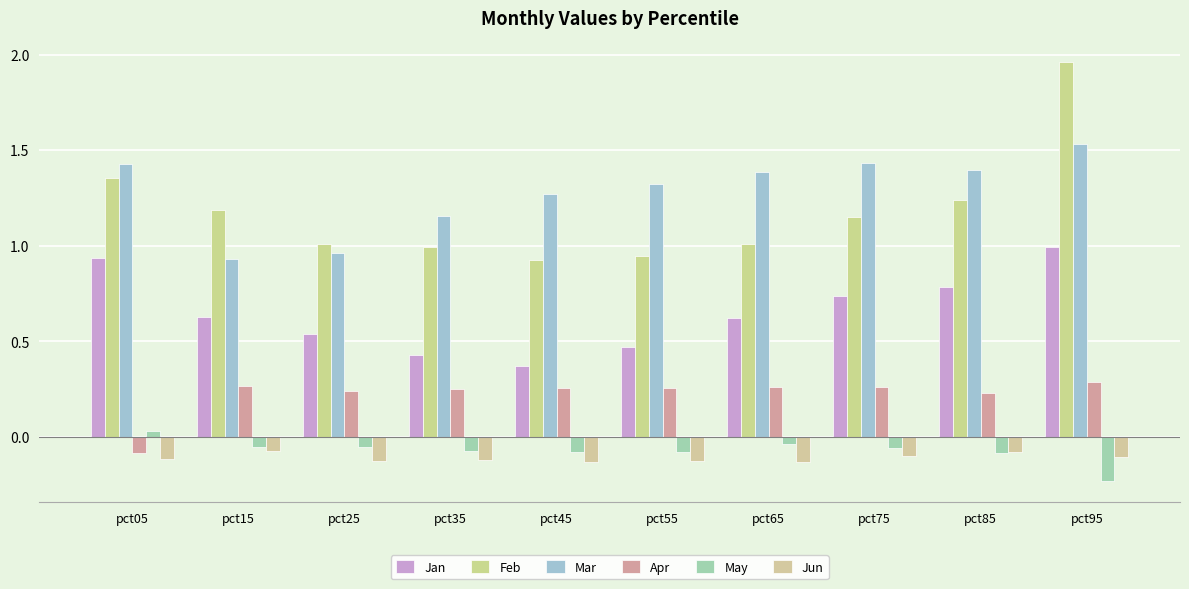

How many data points in Apr are above 0?

9